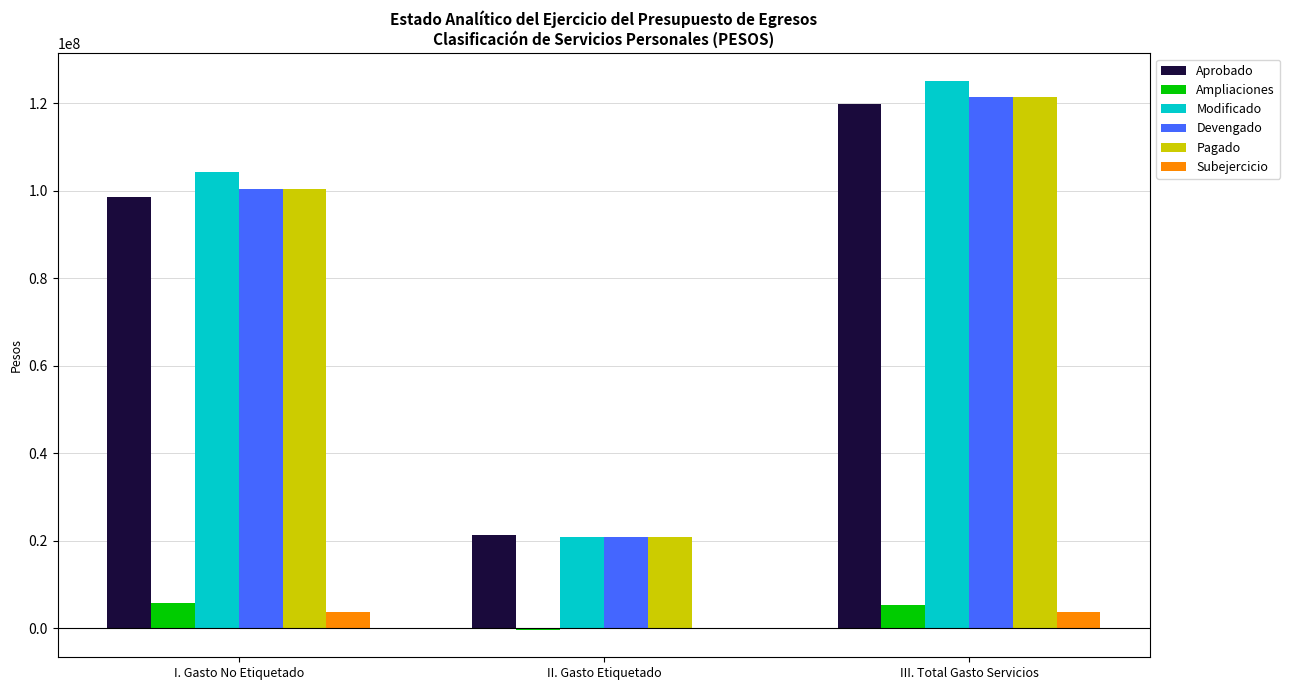

What value does the Modificado series have at III. Total Gasto Servicios?

125079872.7